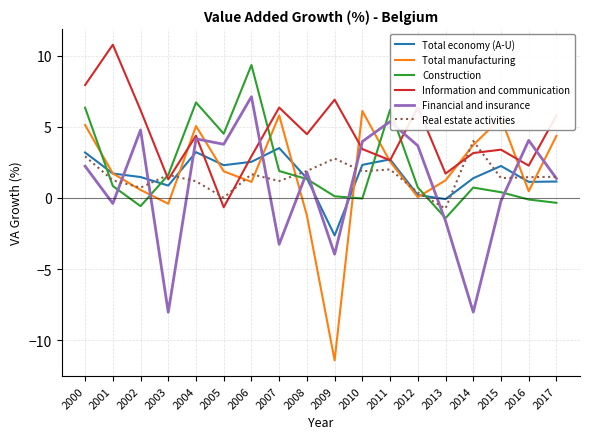

Between 2000 and 2001, which series saw the biggest shift?

Construction